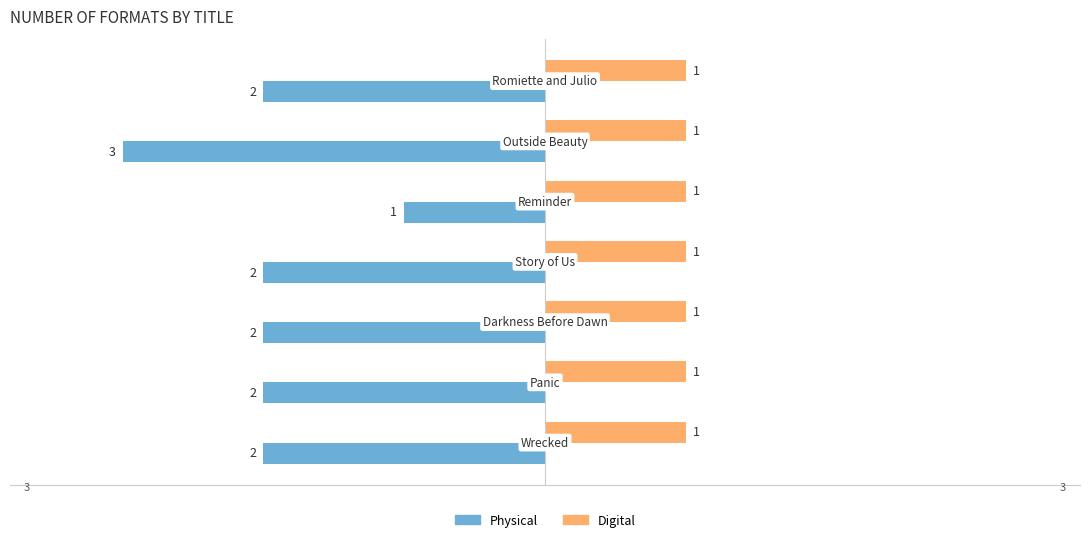

Which series has the widest spread of values?

Physical